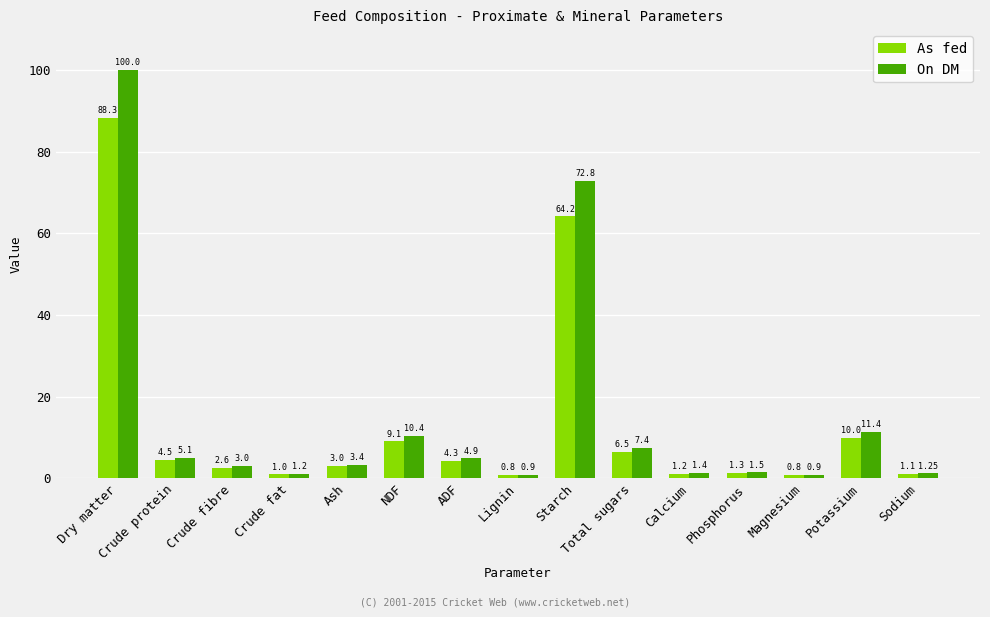

Rank the series by their average value, from lowest to highest.

As fed, On DM